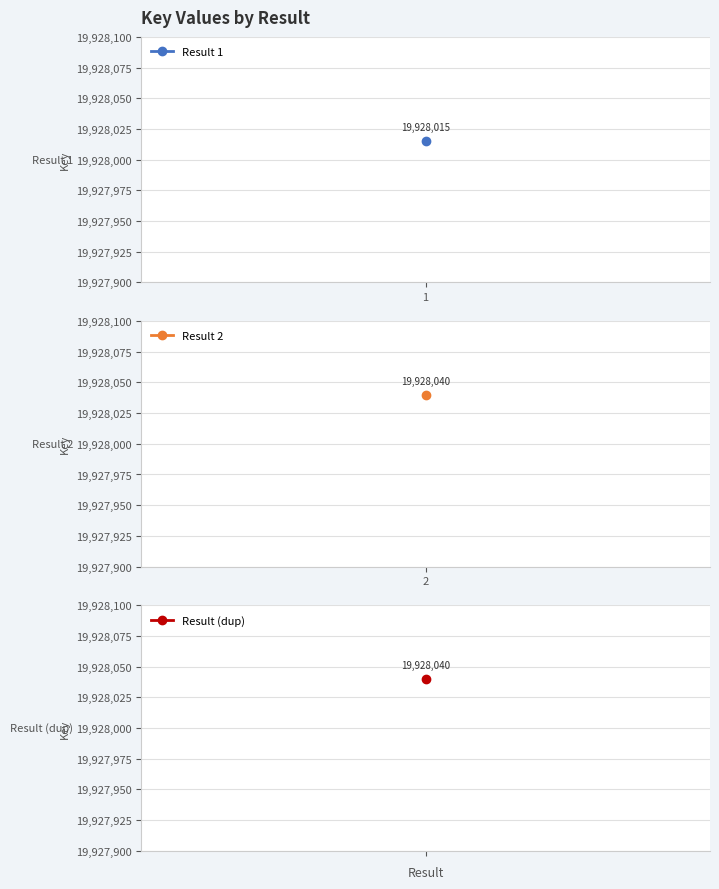

List the labels in order of value, smallest first.

1, 2, 